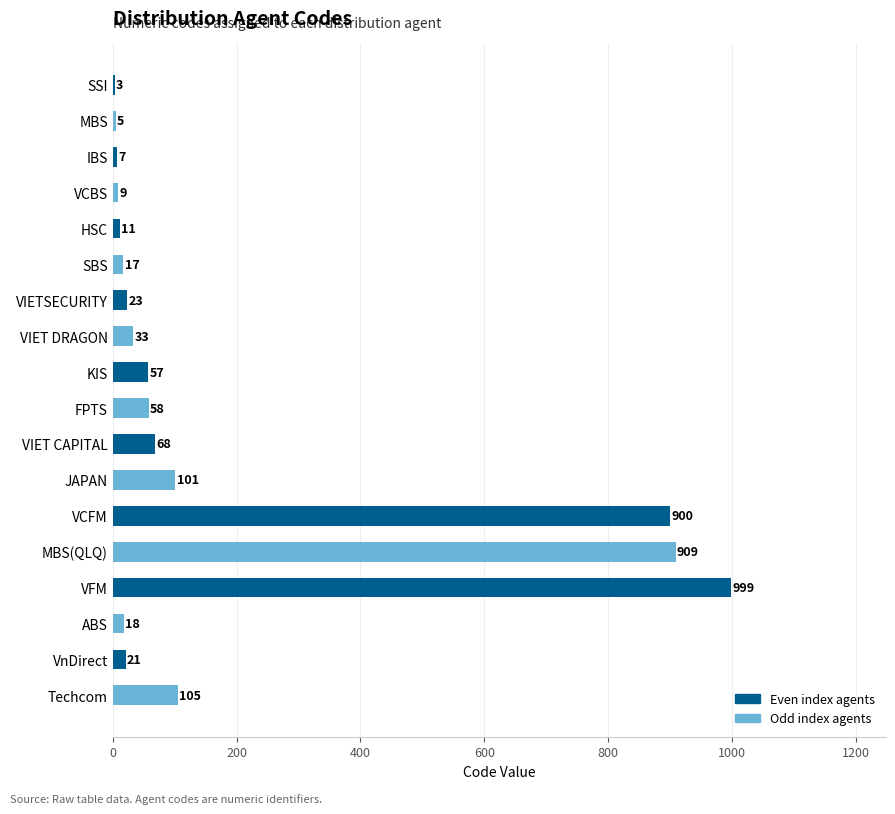

At which category does the chart reach its peak across all series?

VFM